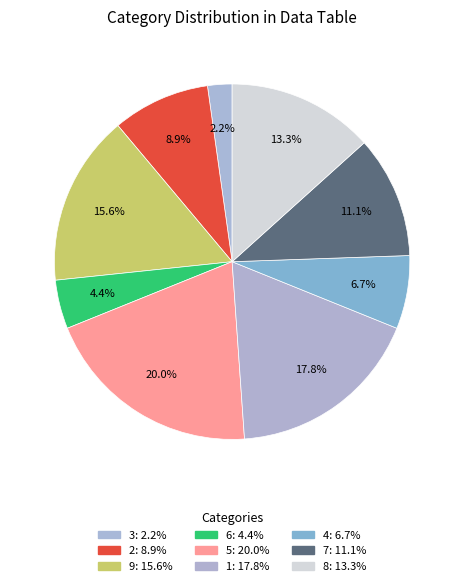

How many slices are in this pie chart?

9